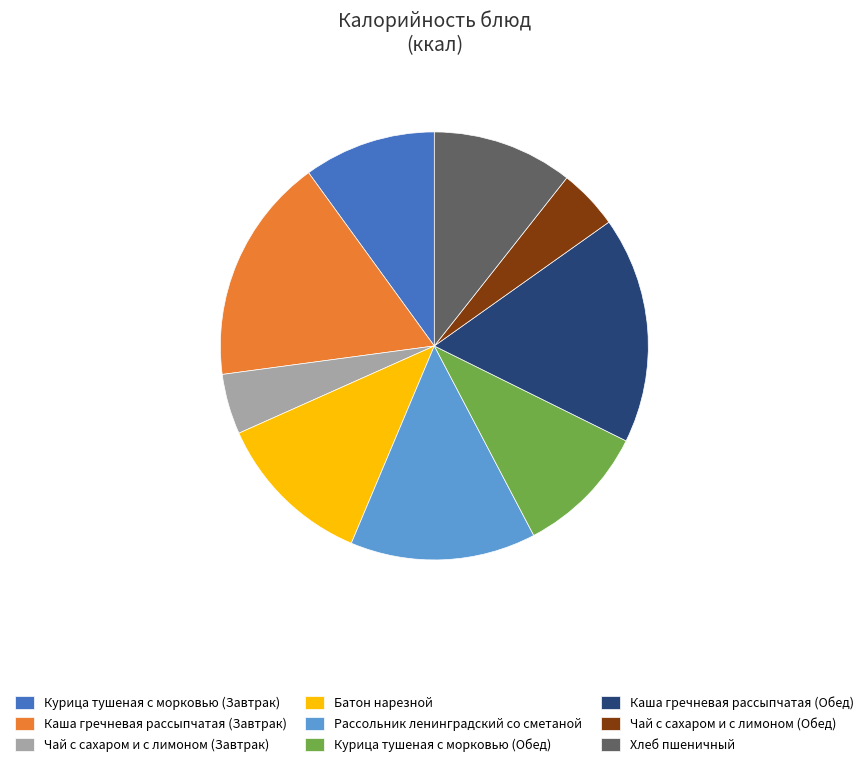

Is it true that Чай с сахаром и с лимоном (Обед) is 5% of the pie?

True